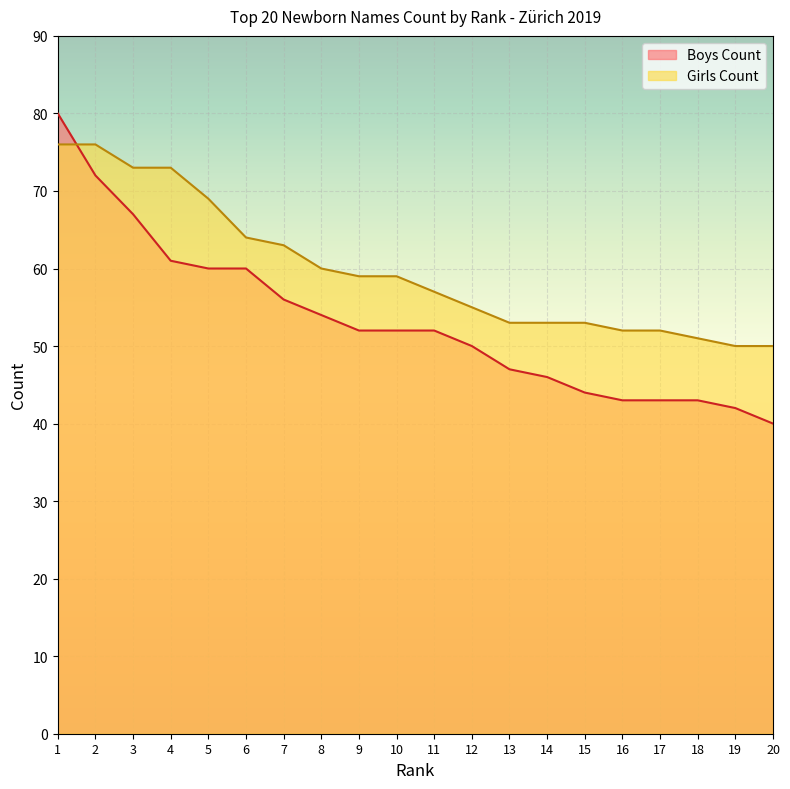

Which category has the highest value in the Girls Count series?

1